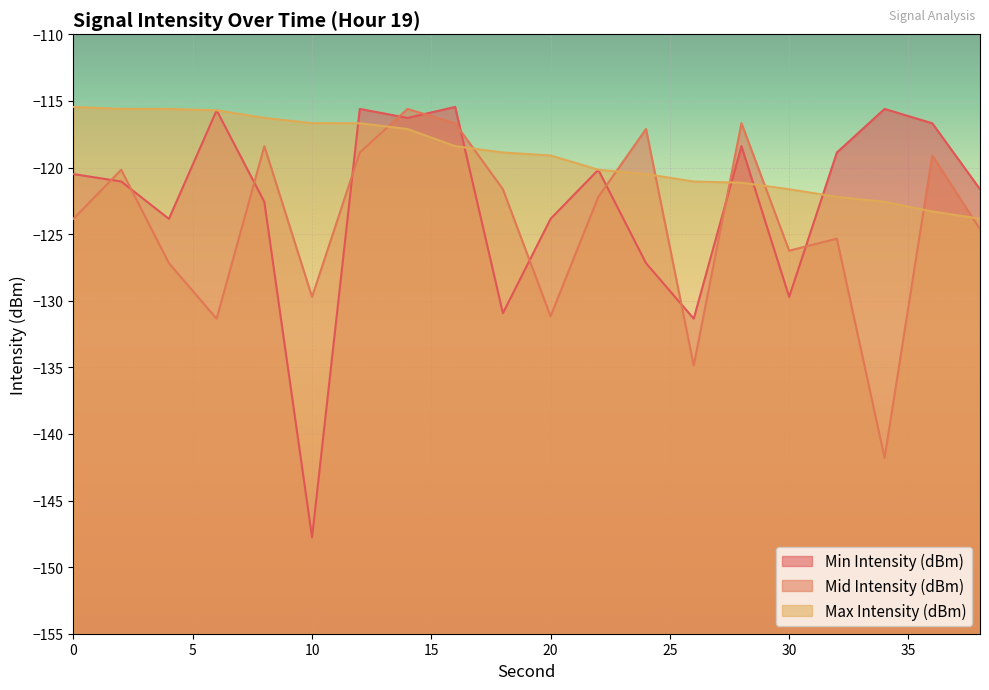

At which category is the sum across all series the highest?

14